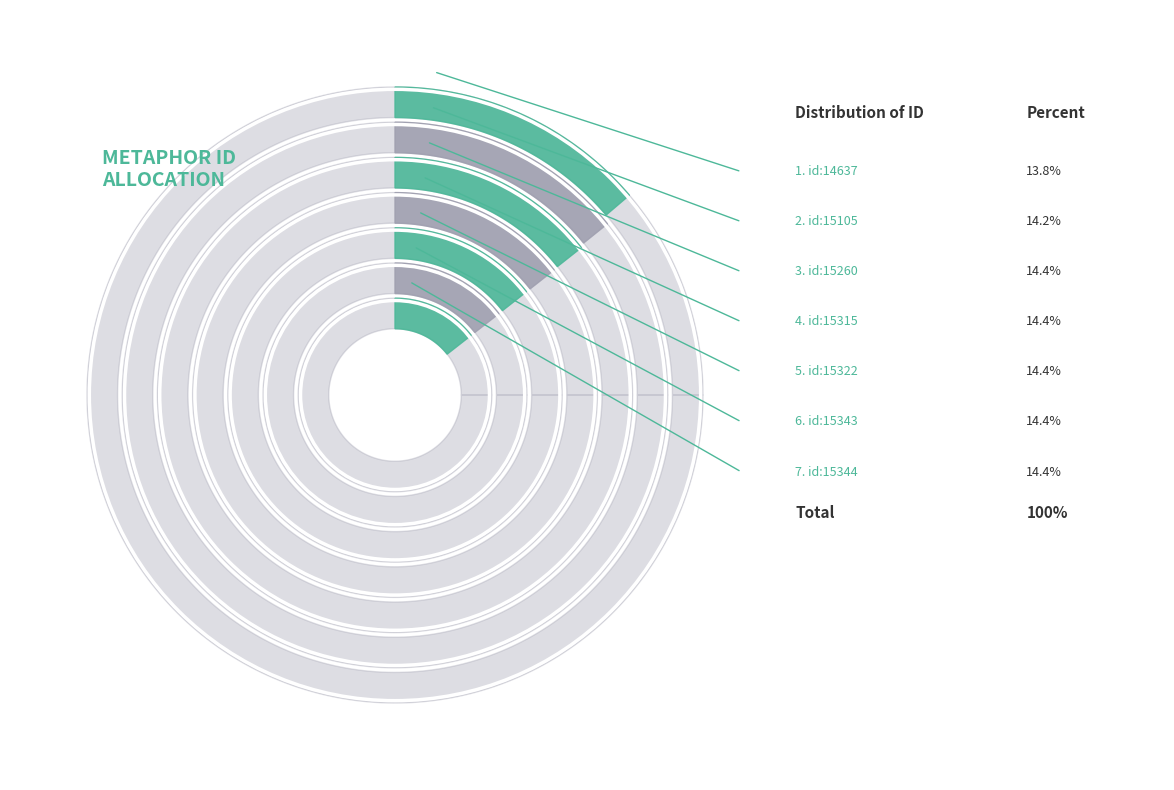

What is the smallest slice in the pie chart?

id:14637